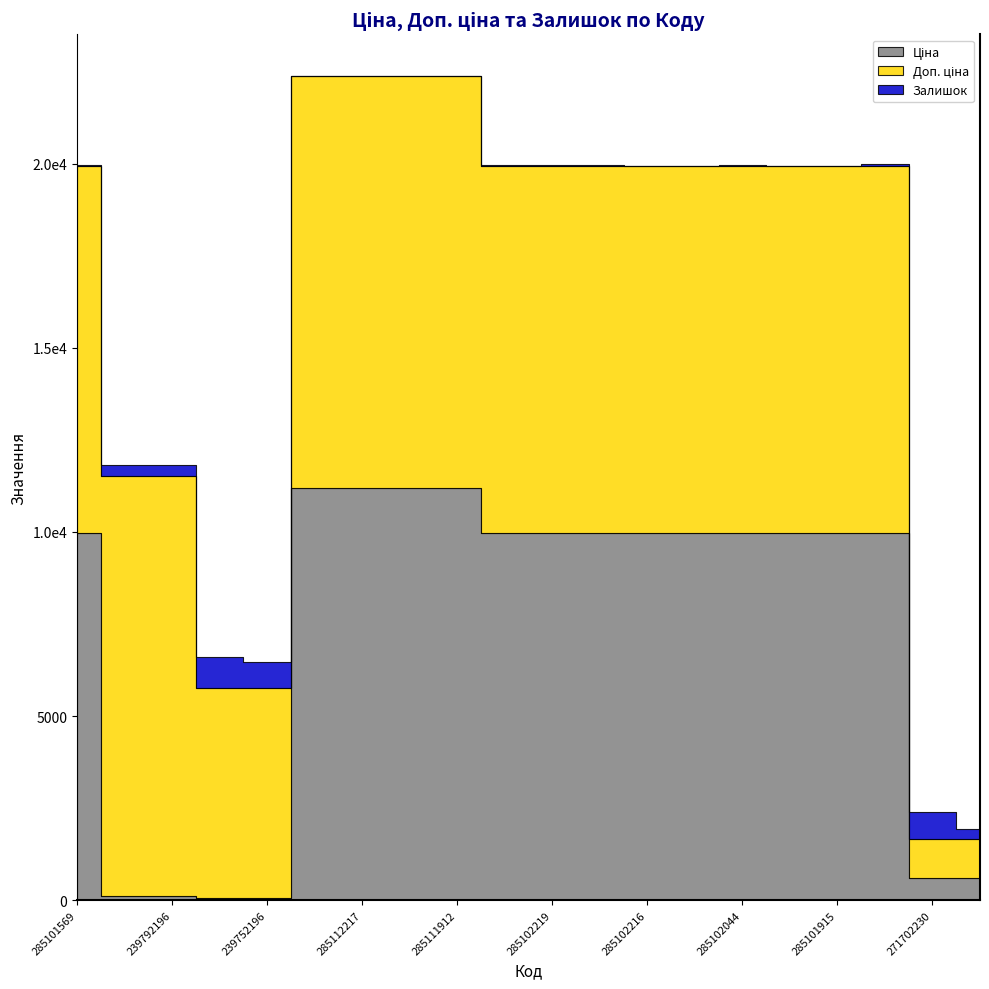

Rank the series by their maximum value, from lowest to highest.

Залишок, Ціна, Доп. ціна